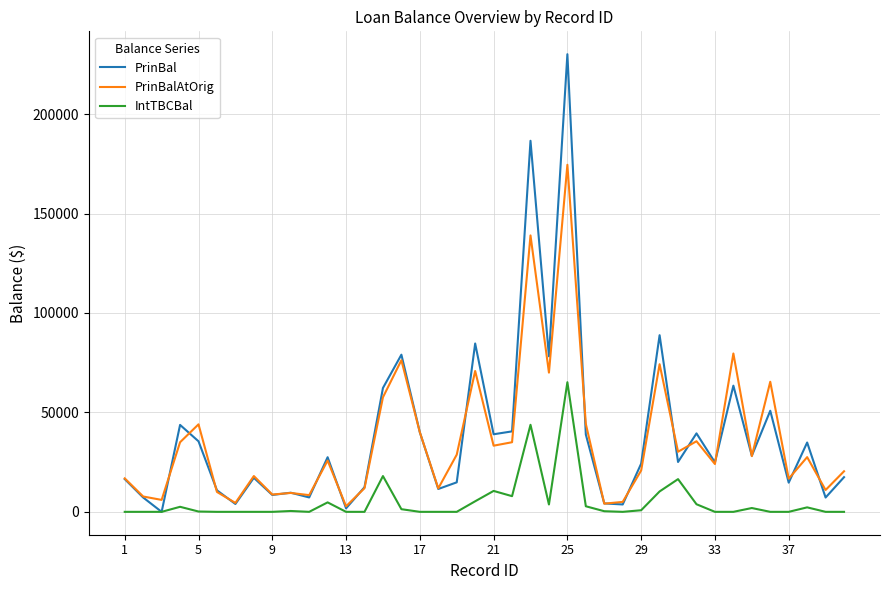

What is the average value of the IntTBCBal series?

5054.1